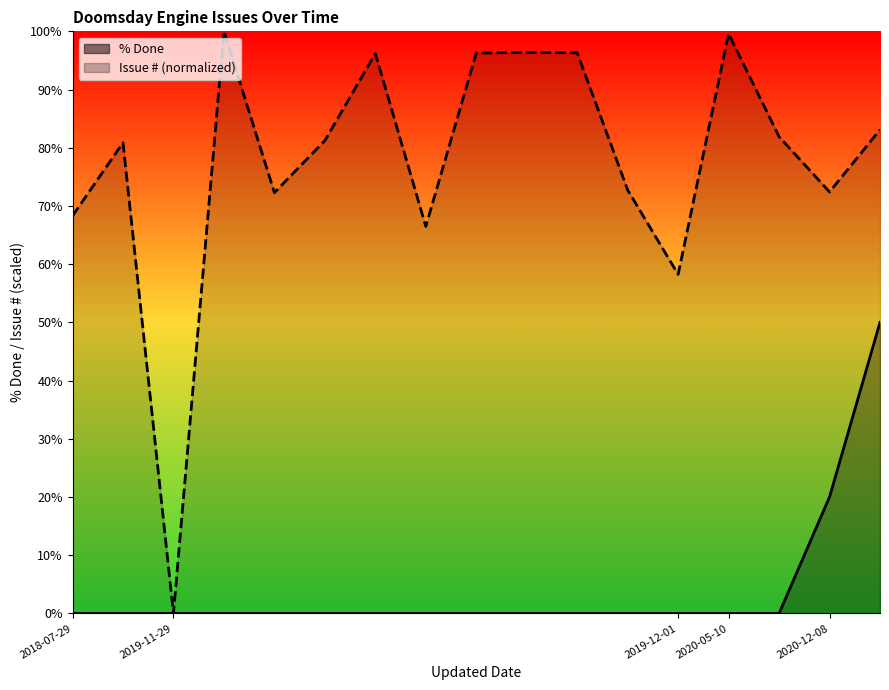

Rank the series by their average value, from lowest to highest.

% Done, Issue # (normalized)